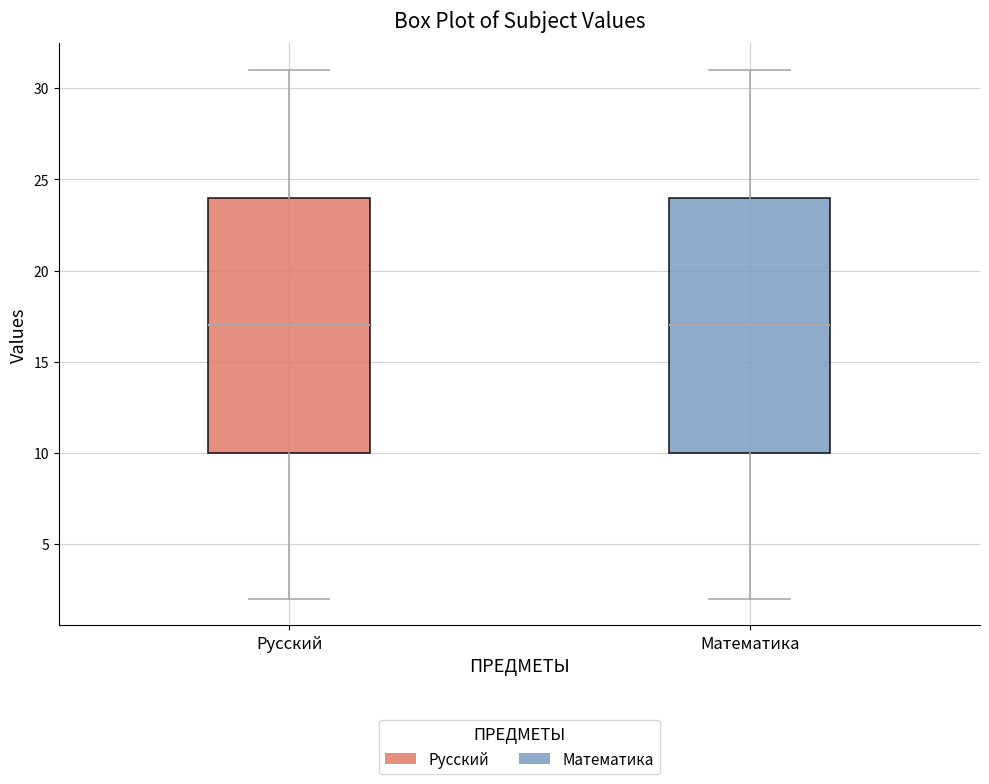

Reading left to right, read every box against the y-axis: the position of its median line, the range the box covers, and the ends of its whiskers. The values are not printed on the chart, so give them approximately, as read against the axis.

Русский: median 17, box 10 to 24, whiskers 2 to 31
Математика: median 17, box 10 to 24, whiskers 2 to 31